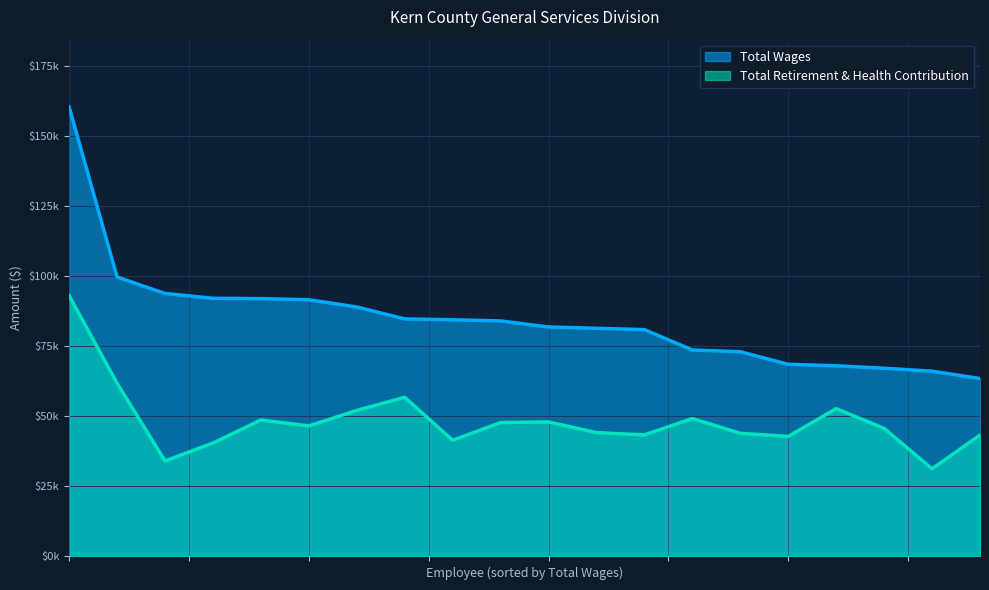

Where is Total Wages nearest to the value 111970?

99732